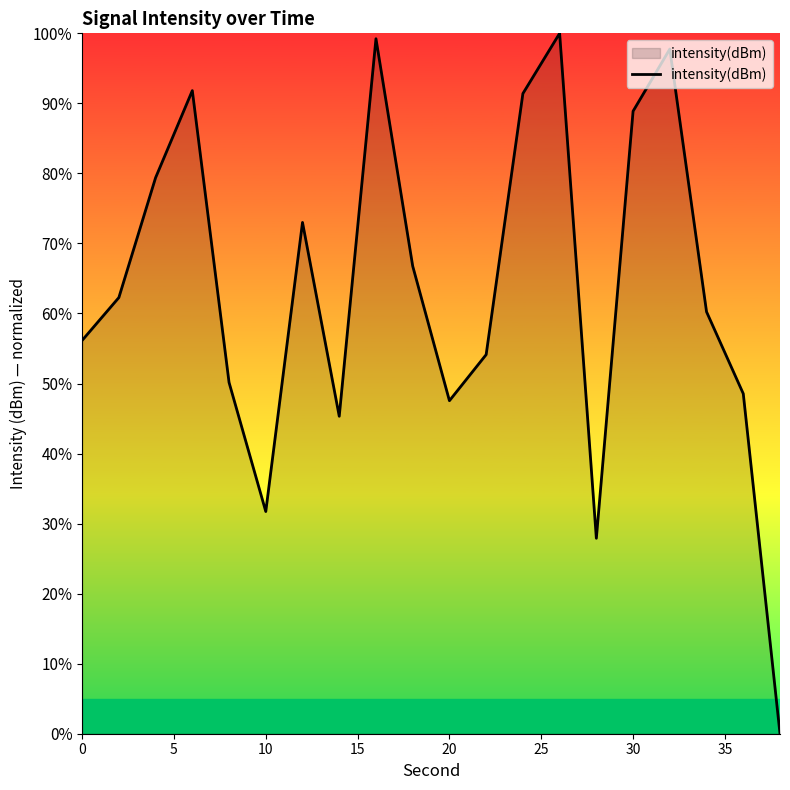

How many lines are shown in the chart?

1